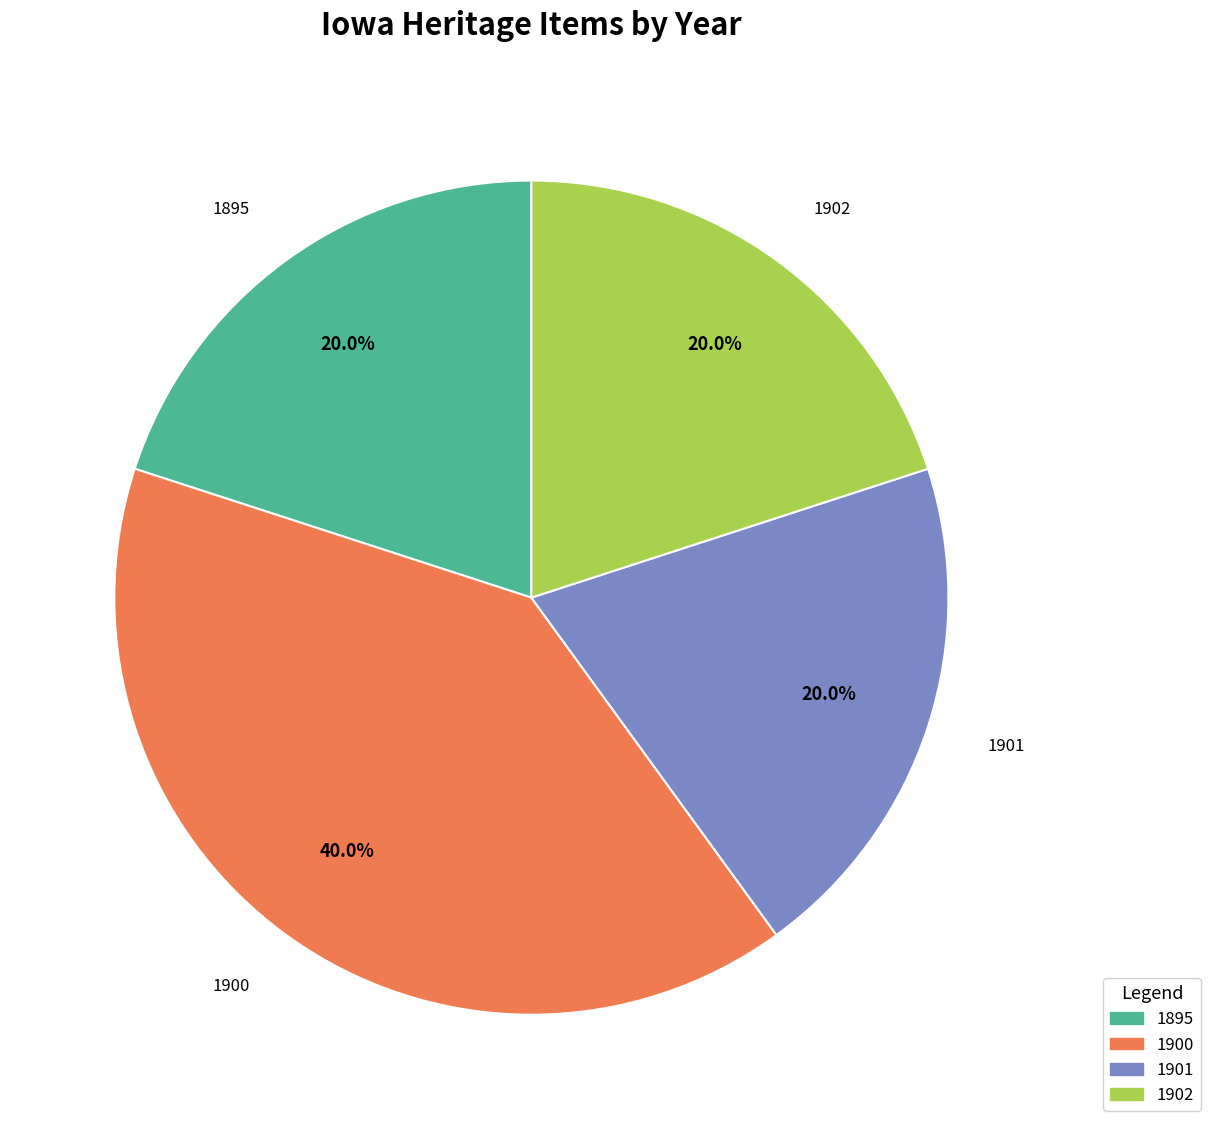

Count the number of slices in the pie.

4